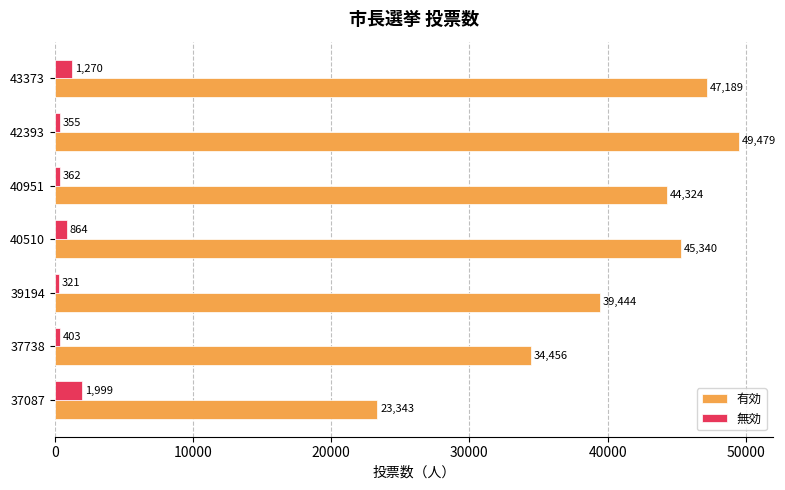

At which label is 無効 closest to 1160?

43373